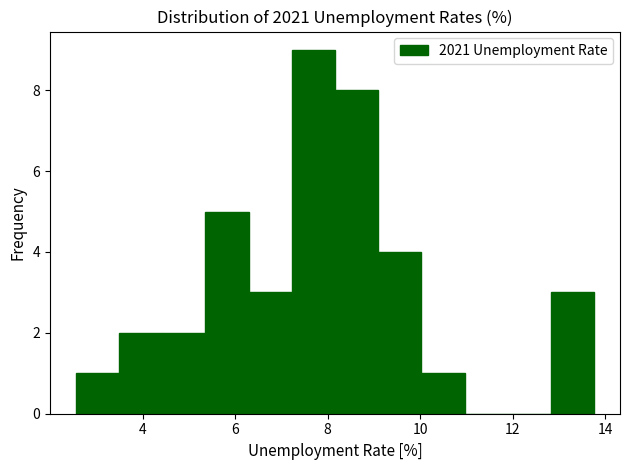

Reading left to right, list every bar in this chart as the range it spans on the x-axis followed by its height. Neither the bar edges nor the heights are printed on the chart, so give them approximately, as read against the axes.

2.6 to 3.4: 1
3.4 to 4.4: 2
4.4 to 5.4: 2
5.4 to 6.2: 5
6.2 to 7.2: 3
7.2 to 8.2: 9
8.2 to 9.0: 8
9.0 to 10.0: 4
10.0 to 11.0: 1
11.0 to 11.8: 0
11.8 to 12.8: 0
12.8 to 13.8: 3